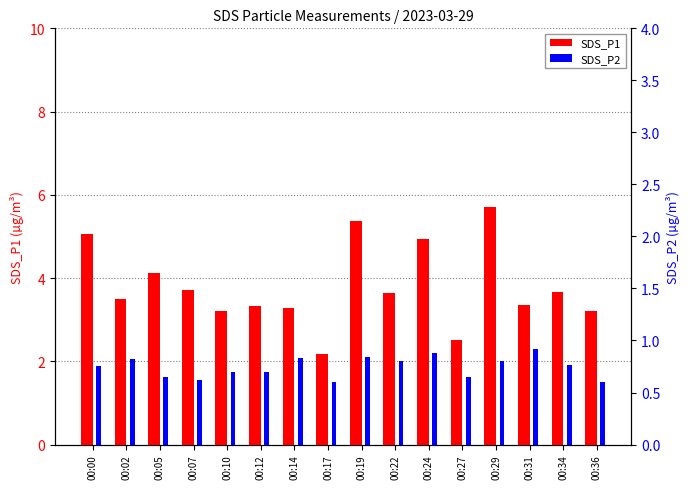

What is the sum of the SDS_P2 values at 00:24 and 00:12?

4.0